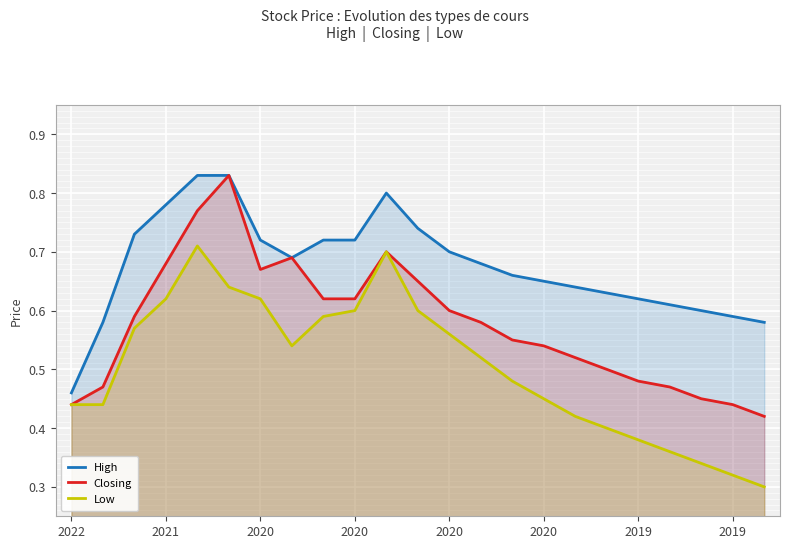

What is the total value across all series at 10?

2.2